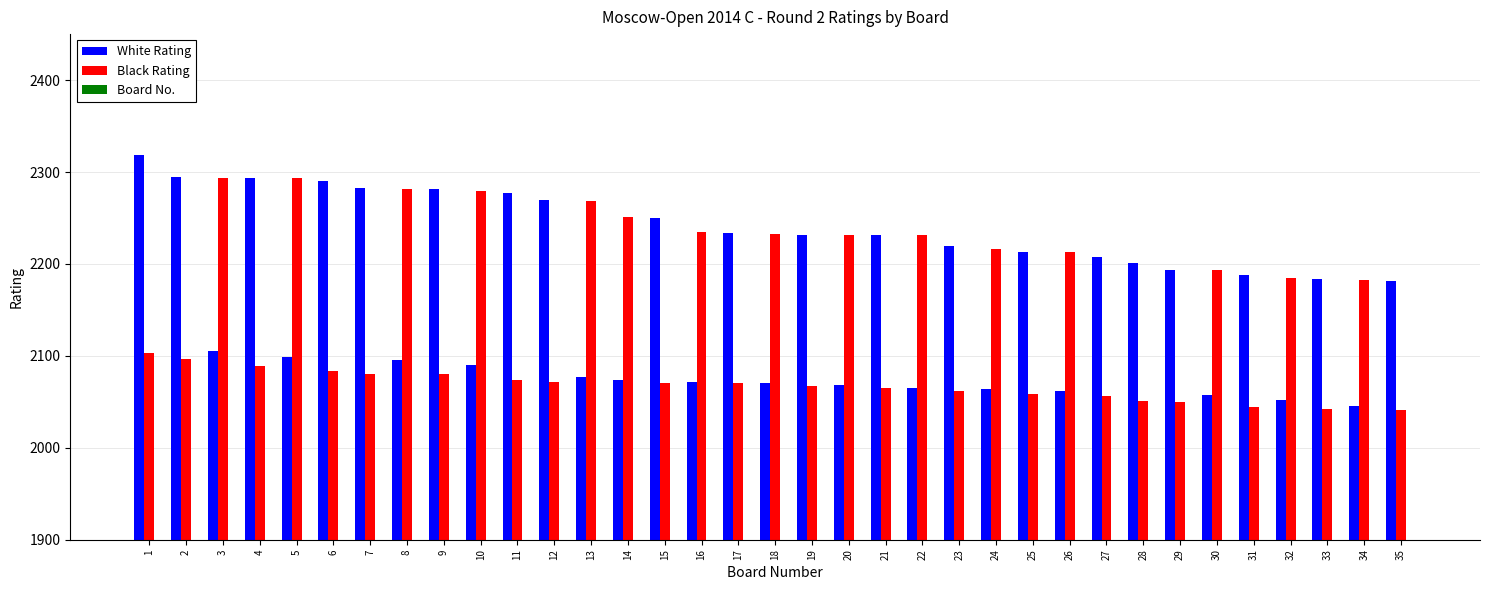

Are the bars grouped side by side (vs. stacked)?

Yes